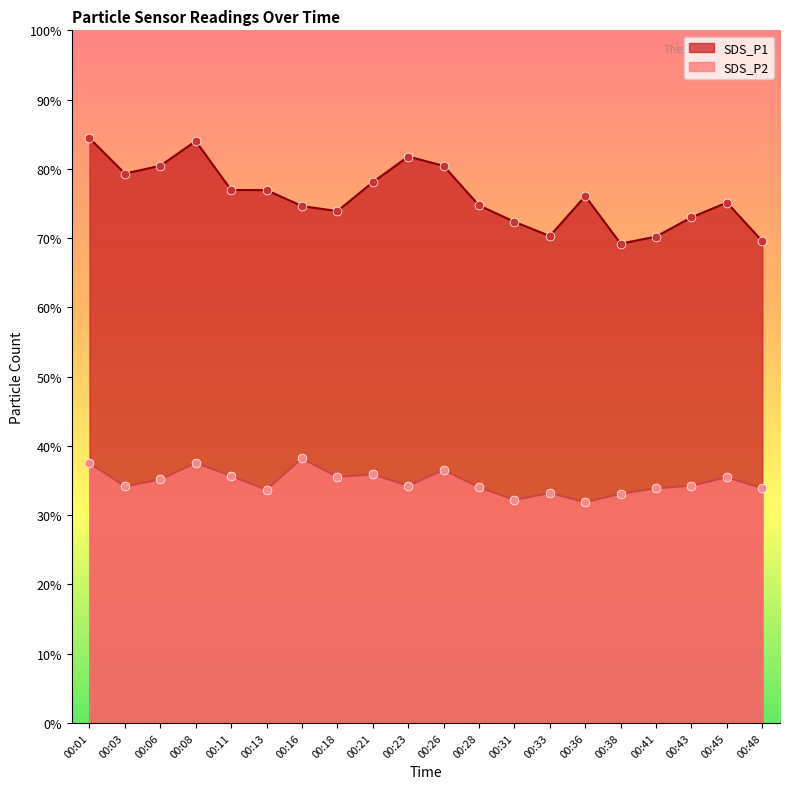

At how many categories does at least one series exceed 82?

2